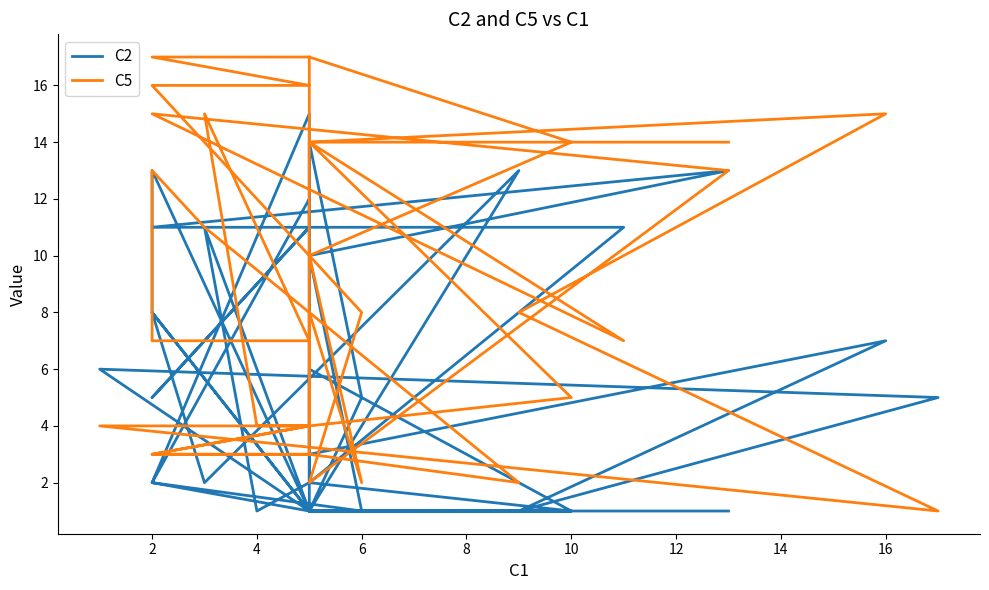

What are all the series names shown in the legend?

C2, C5